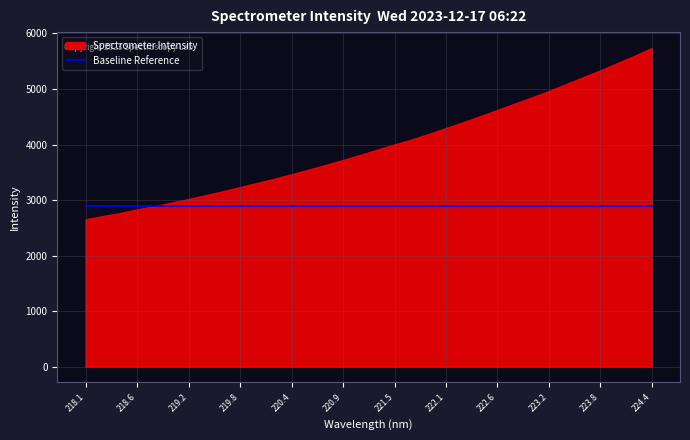

What is the minimum value shown in the chart?

2652.9